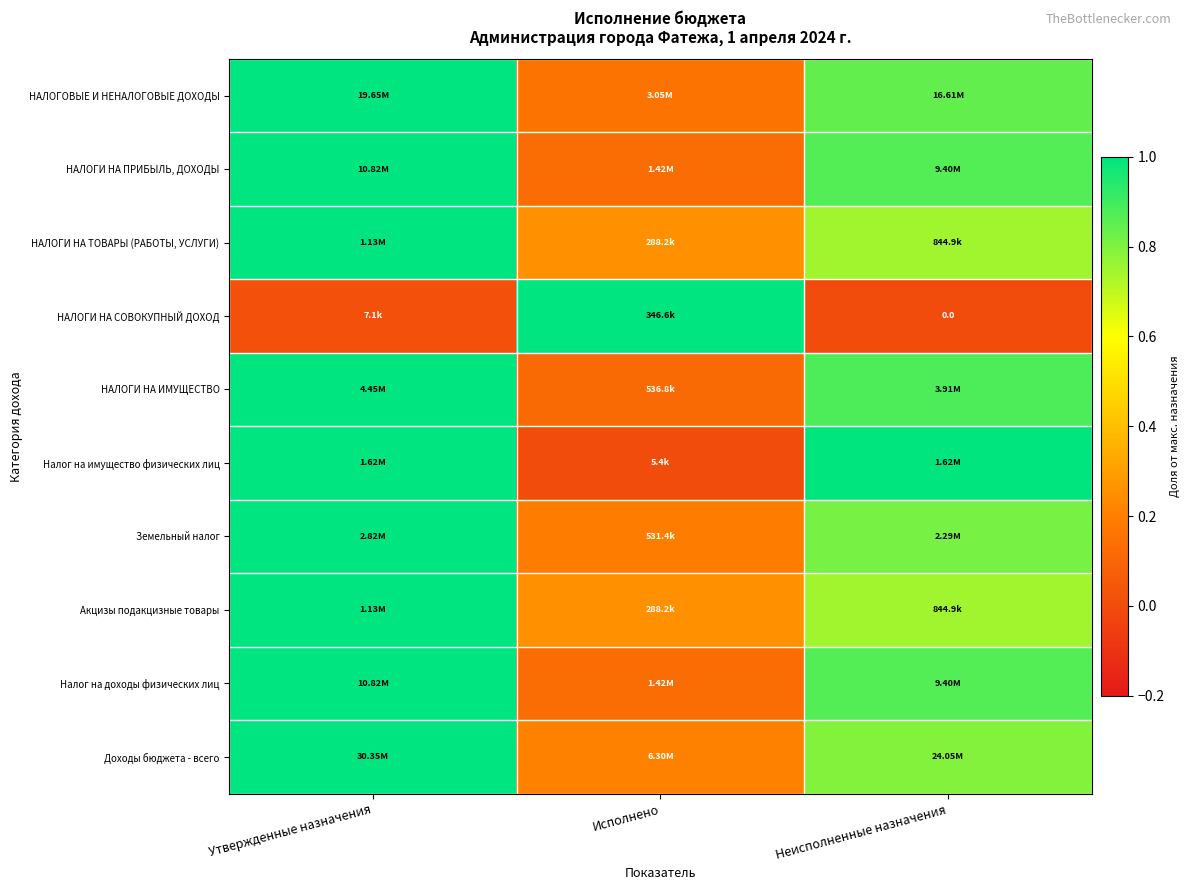

Where is Акцизы подакцизные товары nearest to the value 0?

Исполнено